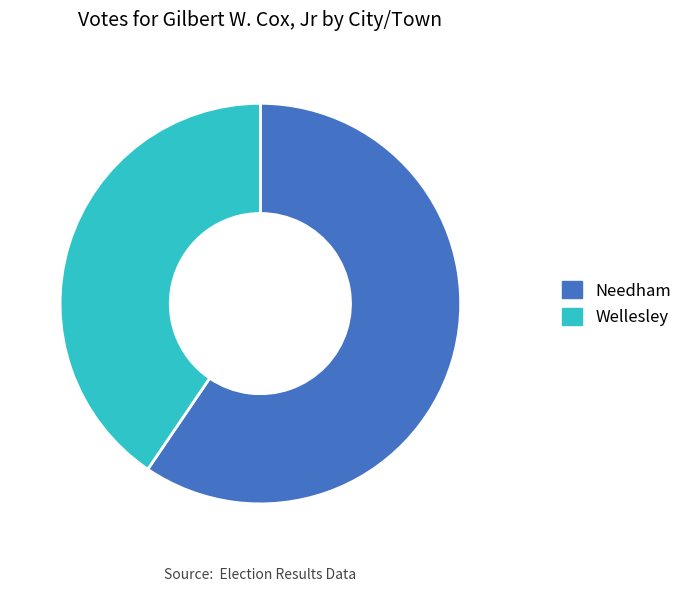

Do Wellesley and Needham together represent more than half of the pie?

Yes